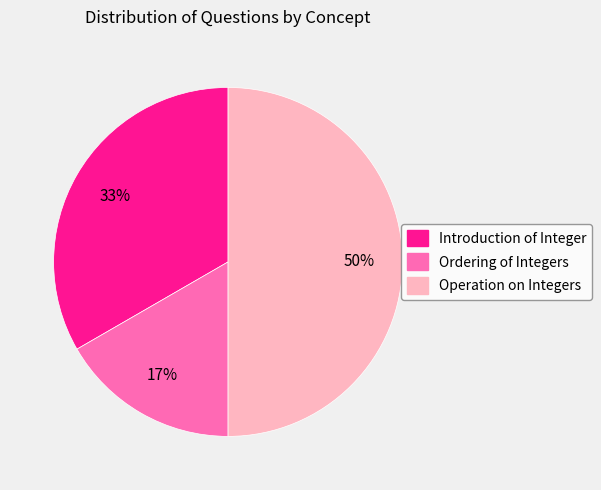

What is the largest slice in the pie chart?

Operation on Integers